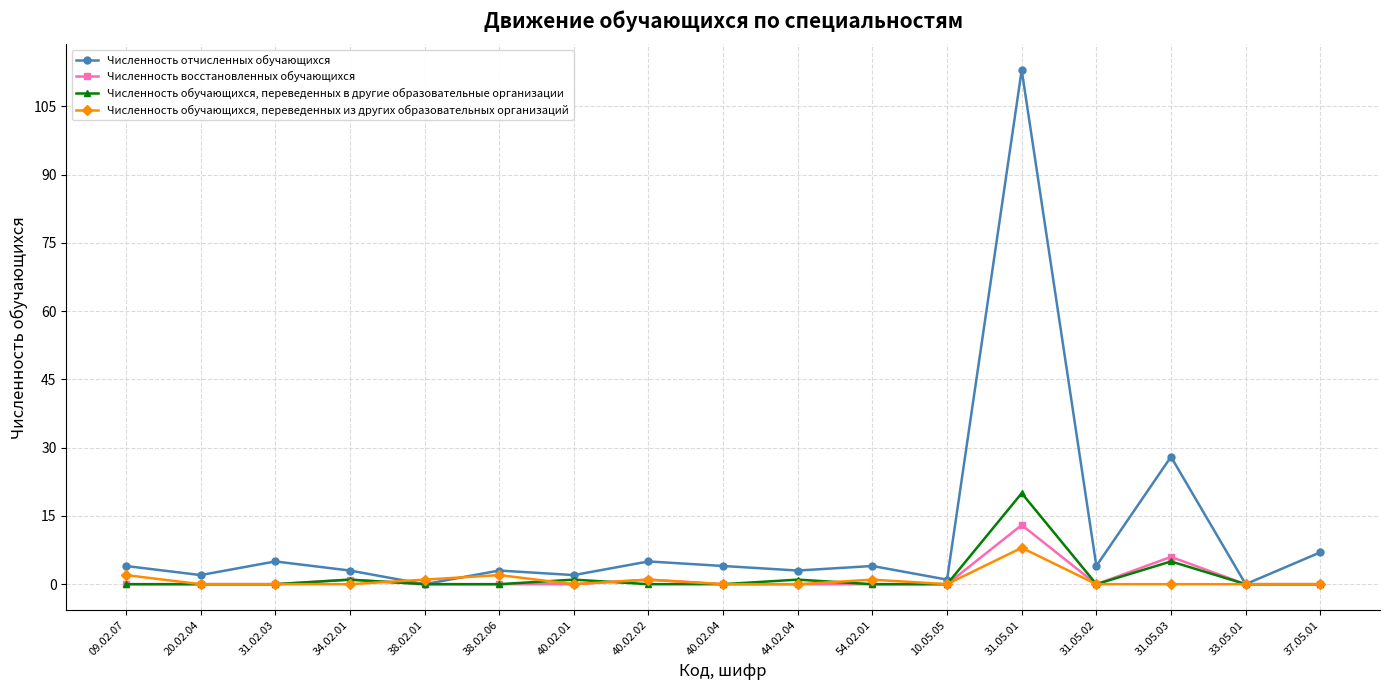

Which category has the highest value across all series?

31.05.01